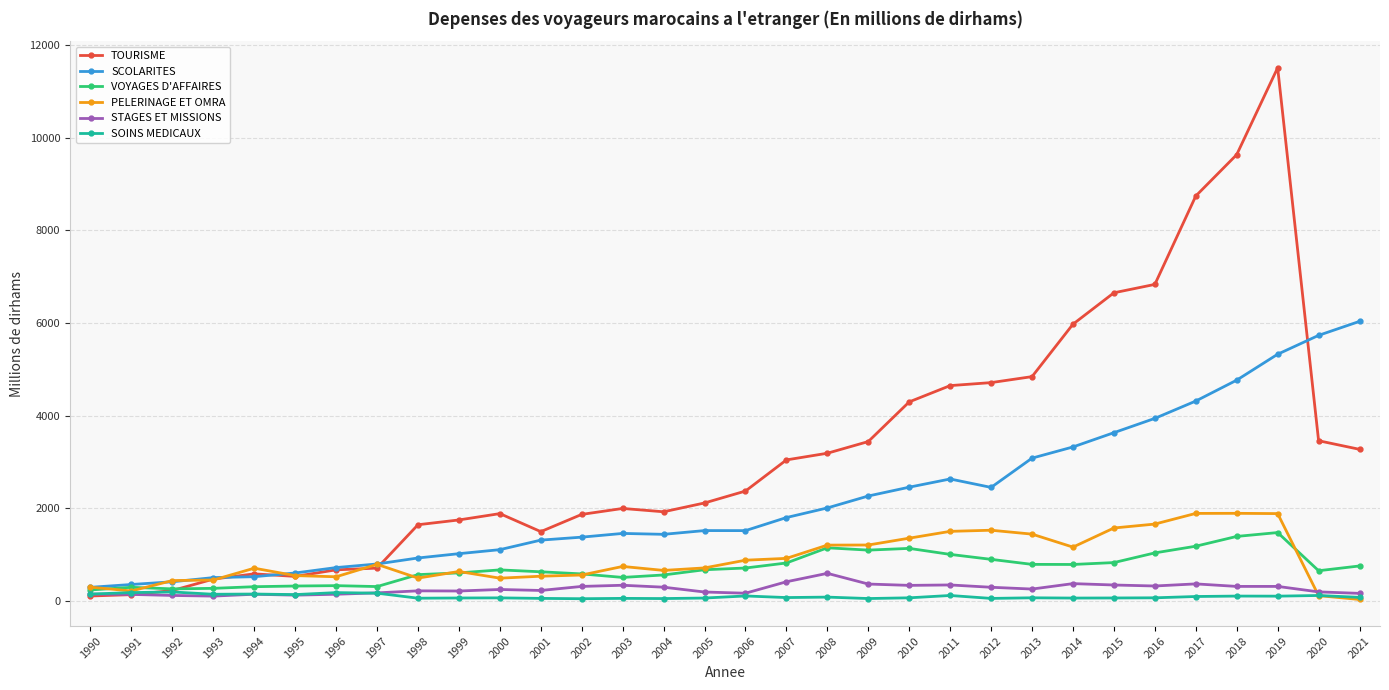

Where does the PELERINAGE ET OMRA series first go above 741?

1997